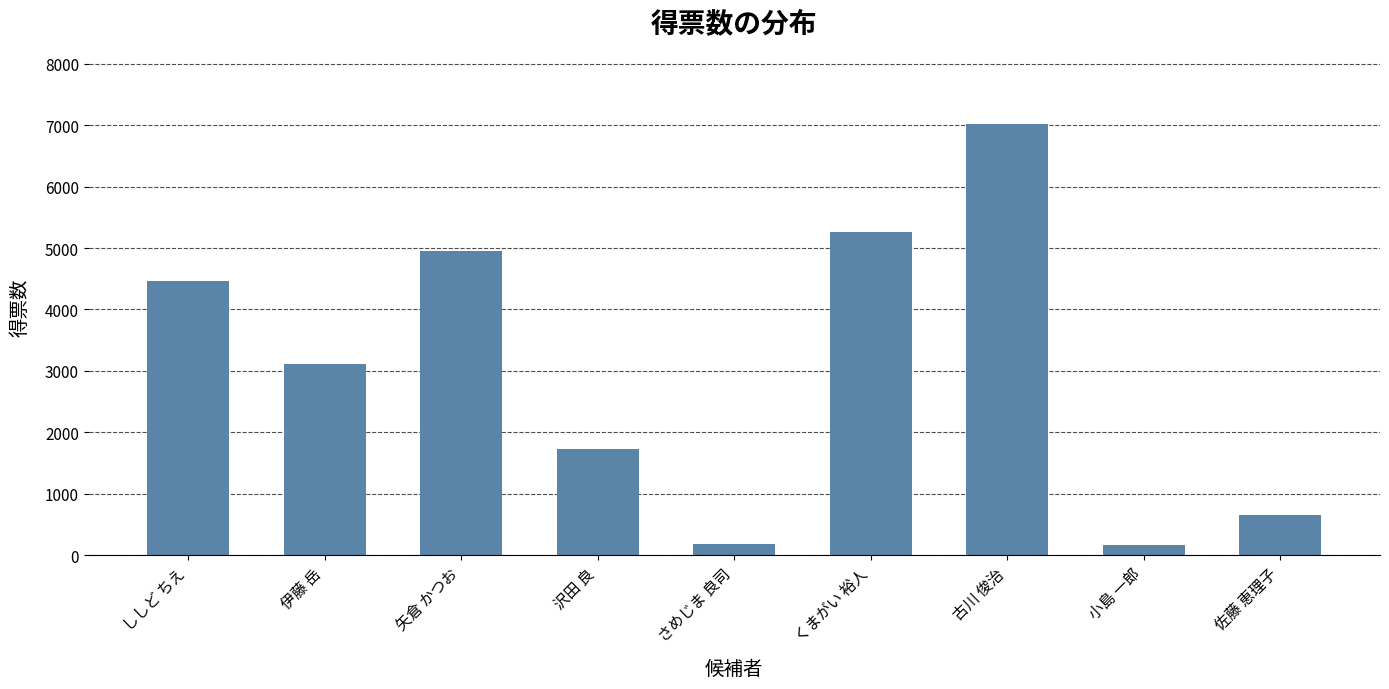

Between くまがい 裕人 and 小島 一郎, which is larger?

くまがい 裕人